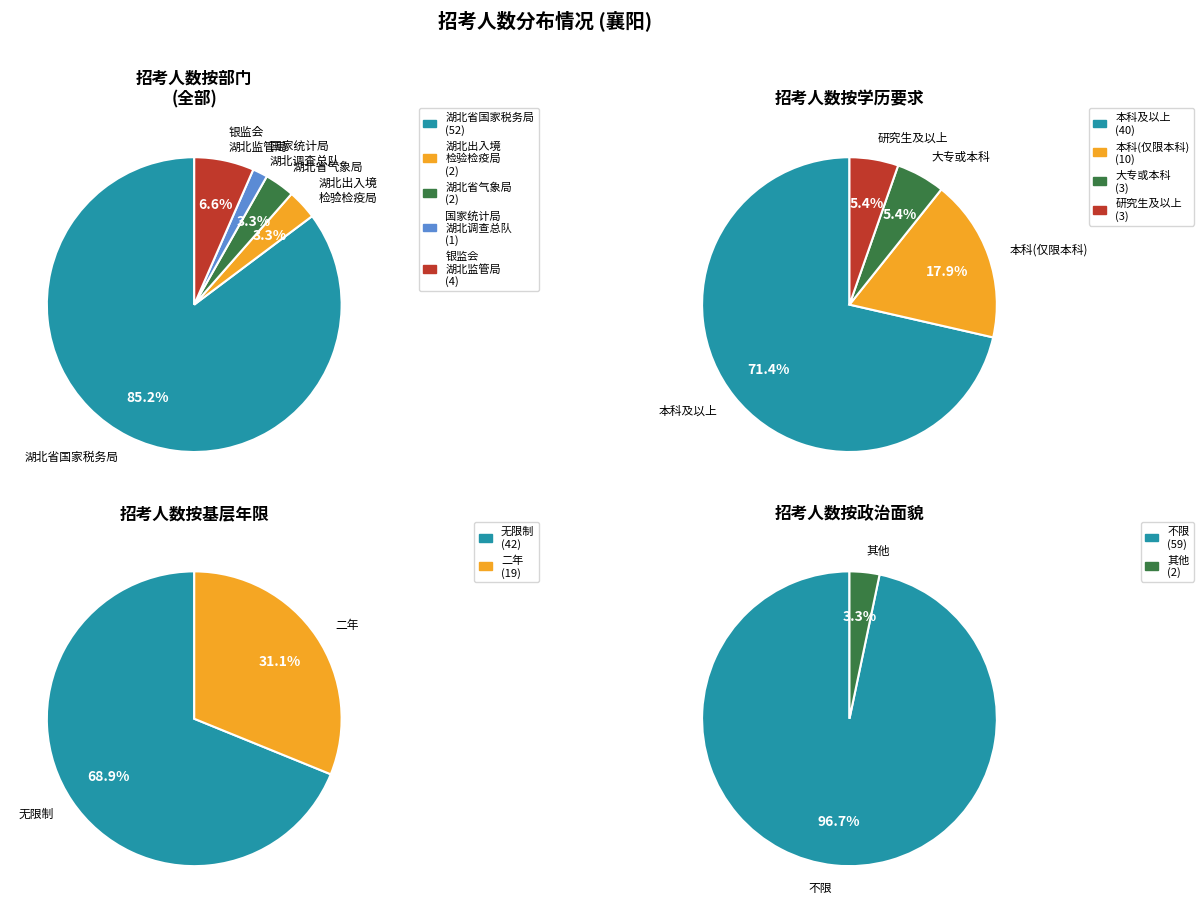

Count the number of slices in the pie.

5